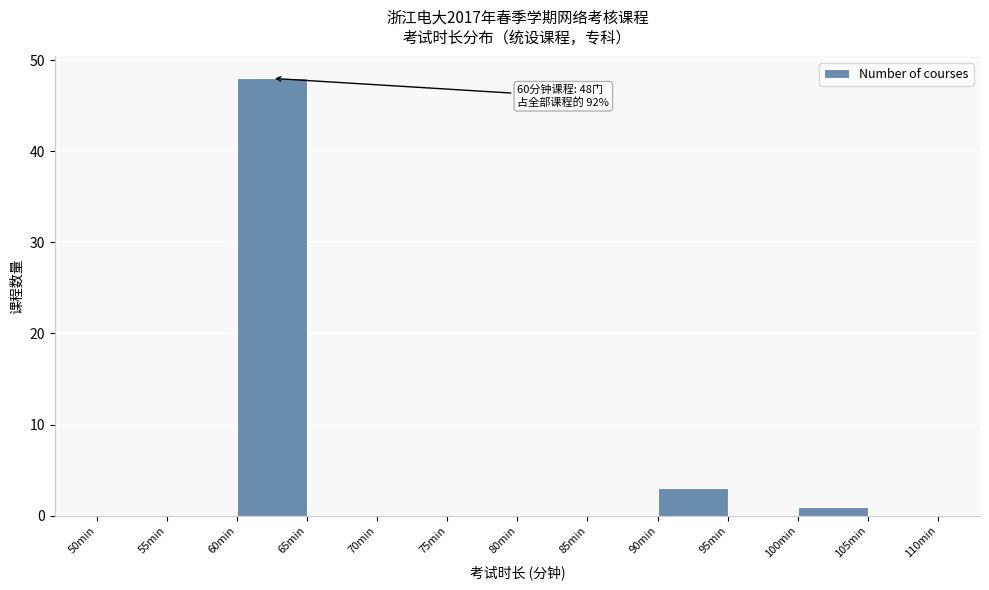

Which range on the x-axis has the tallest bar?

60 to 65